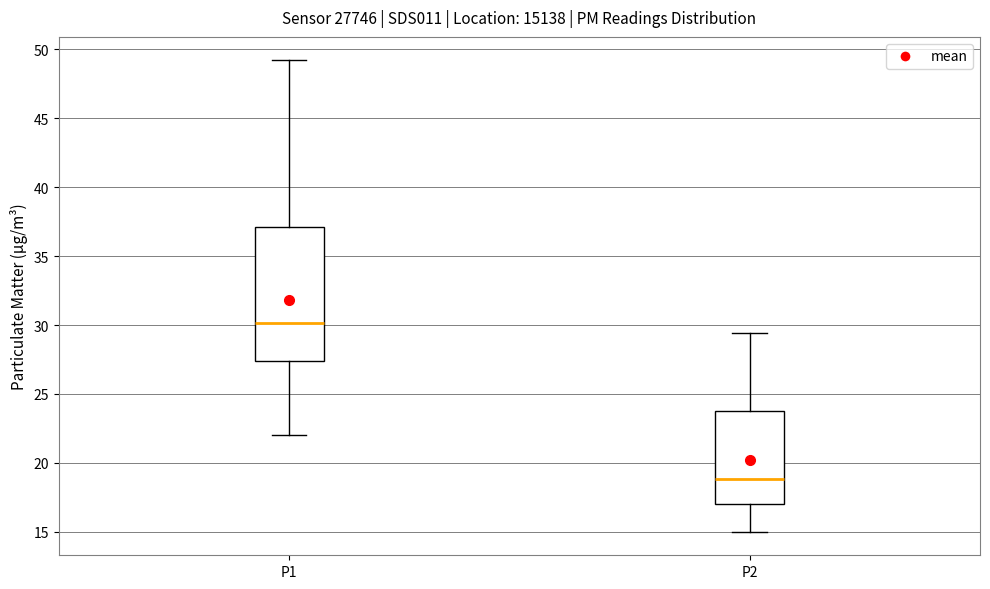

Reading left to right, transcribe this box plot: for each box, give where its median line is, the range the box spans, and where its two whiskers end, as read against the y-axis. The values are not printed on the chart, so give them approximately, as read against the axis.

P1: median 30.0, box 27.5 to 37.0, whiskers 22.0 to 49.0
P2: median 19.0, box 17.0 to 24.0, whiskers 15.0 to 29.5